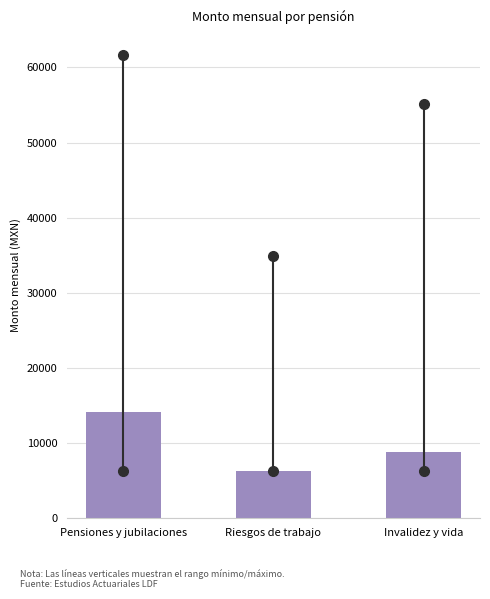

Reading right to left, extract all data points from this chart.

8819.0	6297.4	14189.2